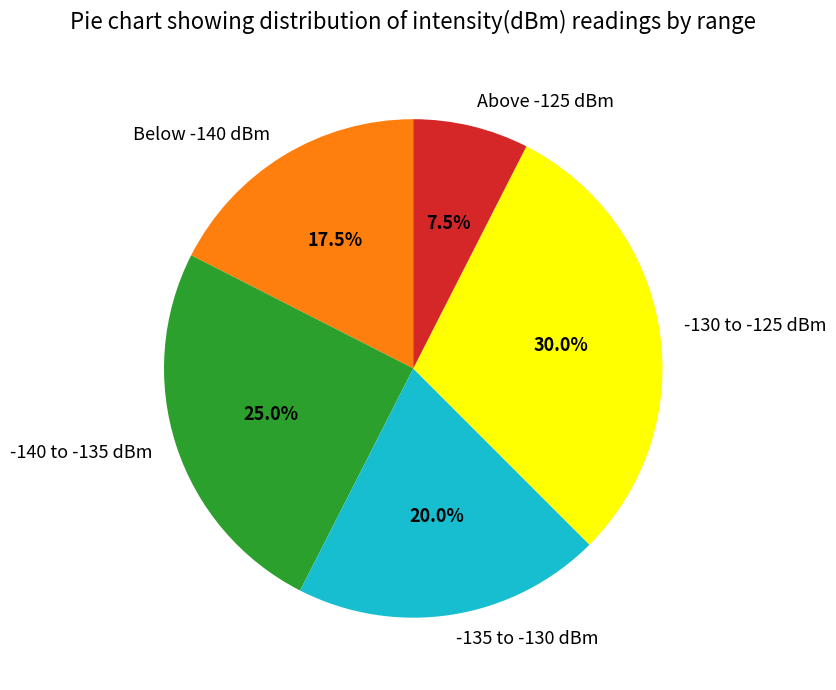

To the nearest percent, what is the average slice percentage?

20%